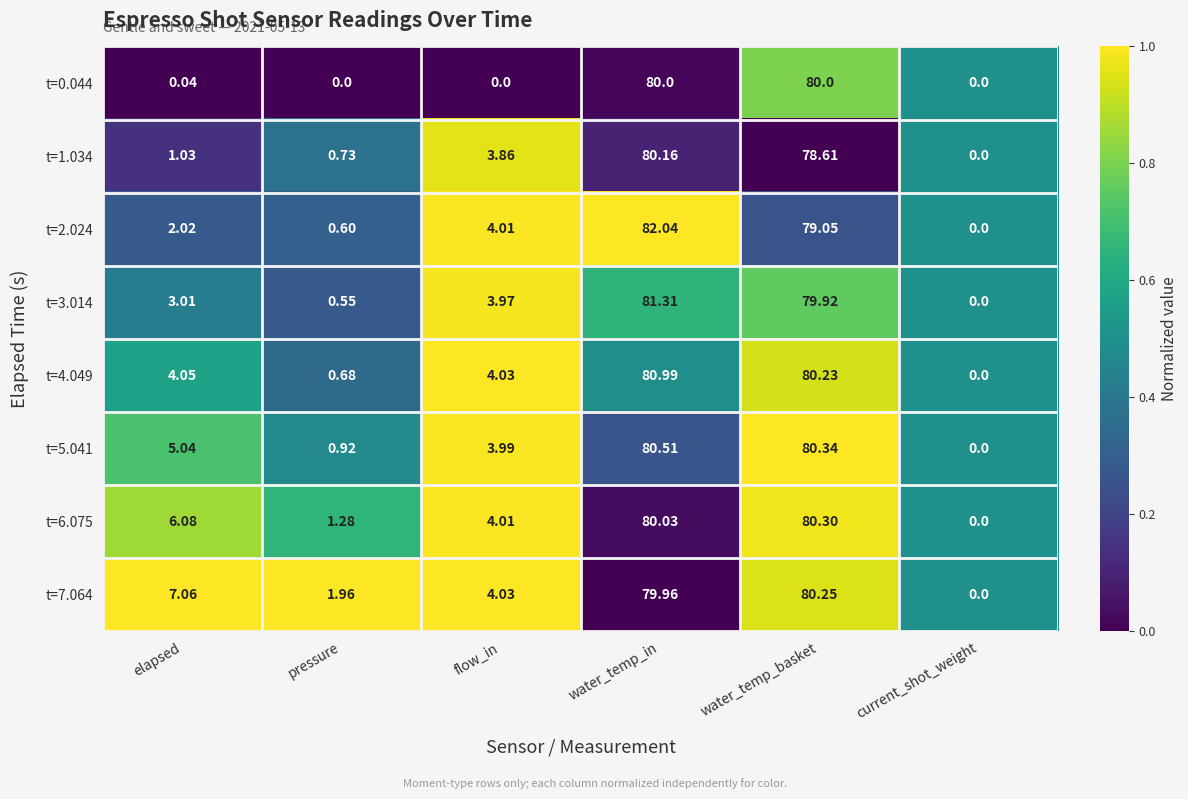

Is the value of t=7.064 at water_temp_basket greater than the value of t=0.044 at pressure?

Yes